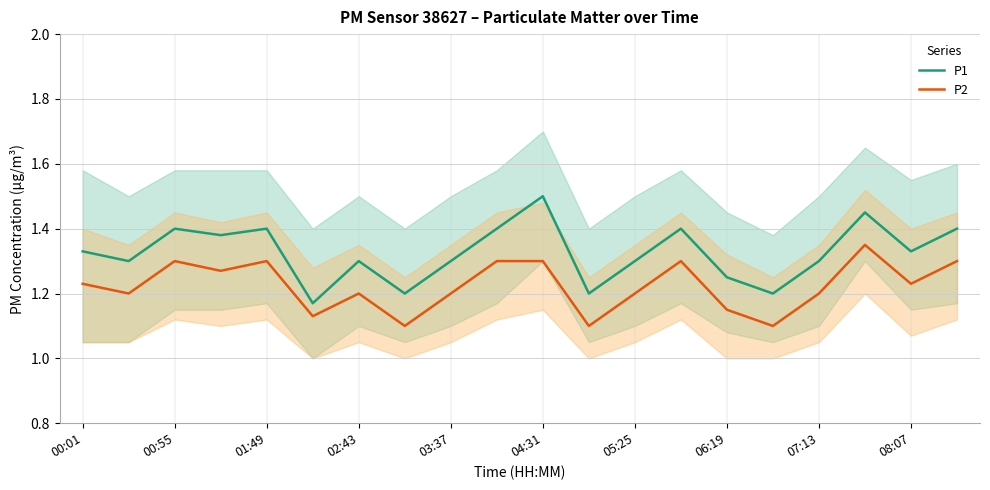

What is the value of the P1 point at the 12th from the left?

1.2